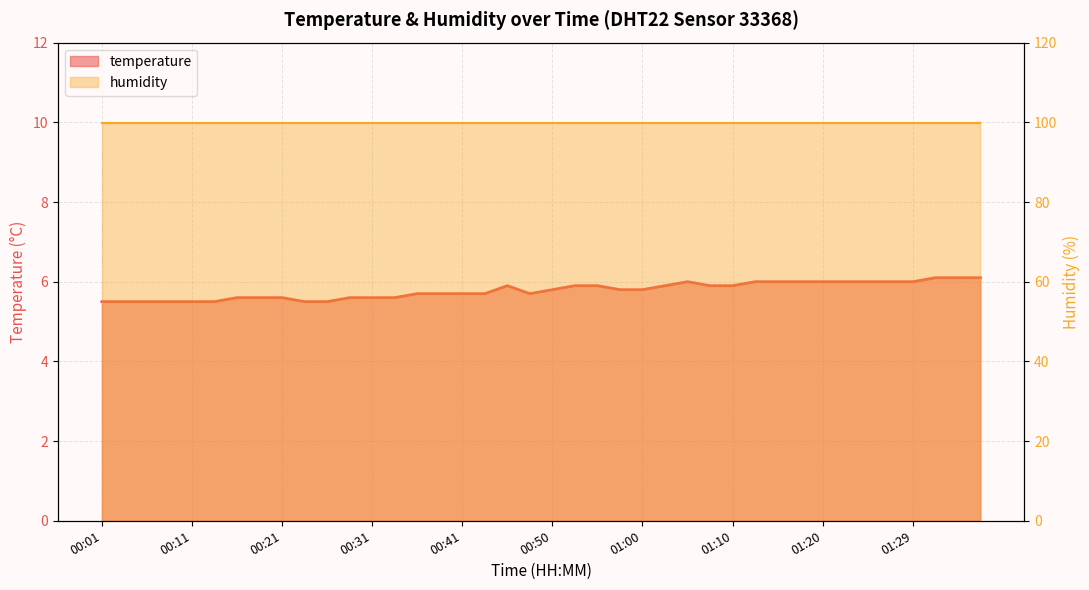

How many points are higher than both their immediate neighbors (excluding endpoints)?

2